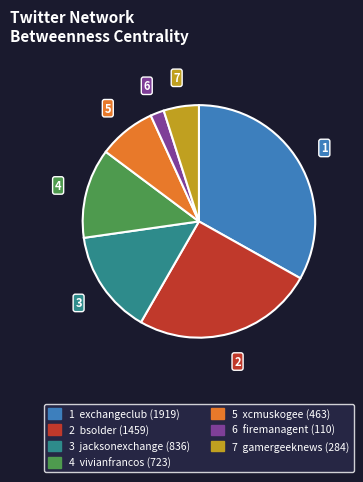

Does any single category account for the majority?

No